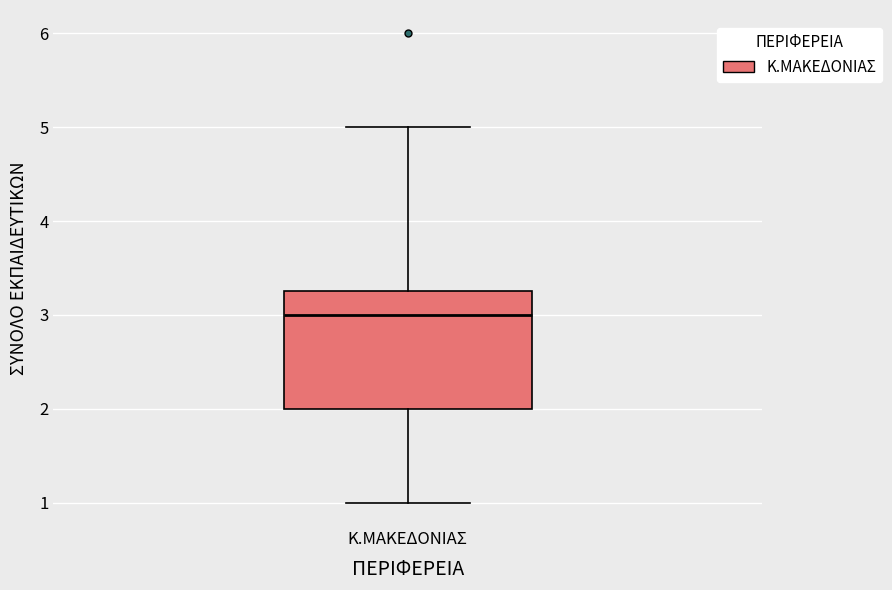

Where does the upper whisker of the box for Κ.ΜΑΚΕΔΟΝΙΑΣ end on the y-axis? The values are not printed on the chart, so give them approximately, as read against the axis.

5.0